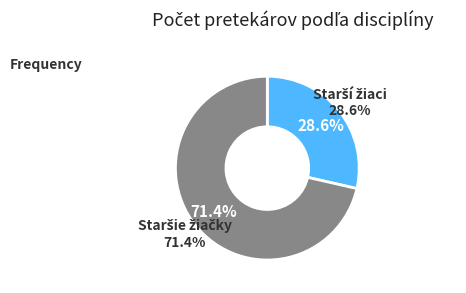

Count the number of slices in the pie.

2